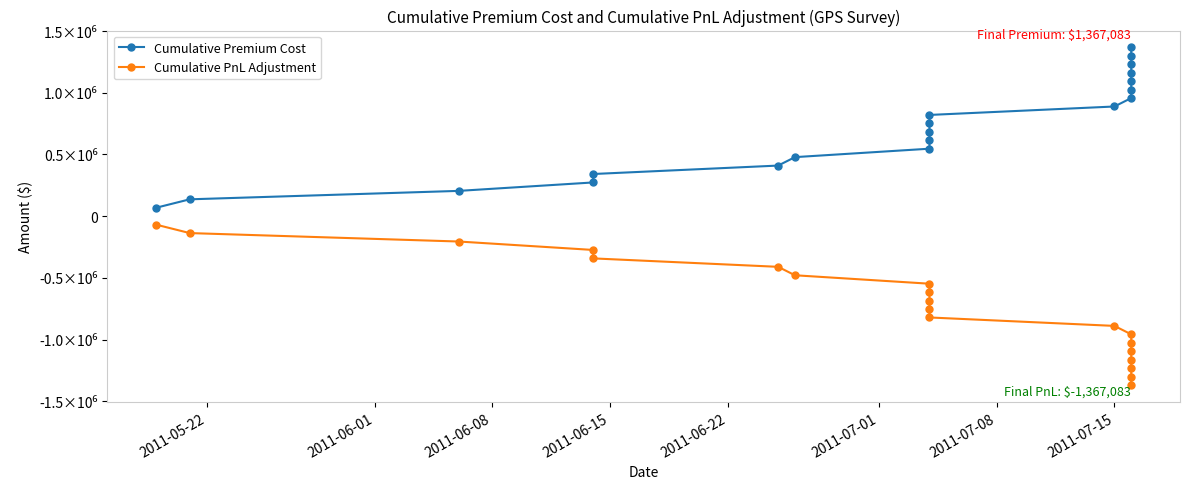

What is the difference between the maximum and minimum values in the Cumulative PnL Adjustment series?

1298728.9